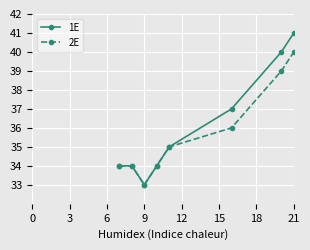

What is the smallest value displayed?

33